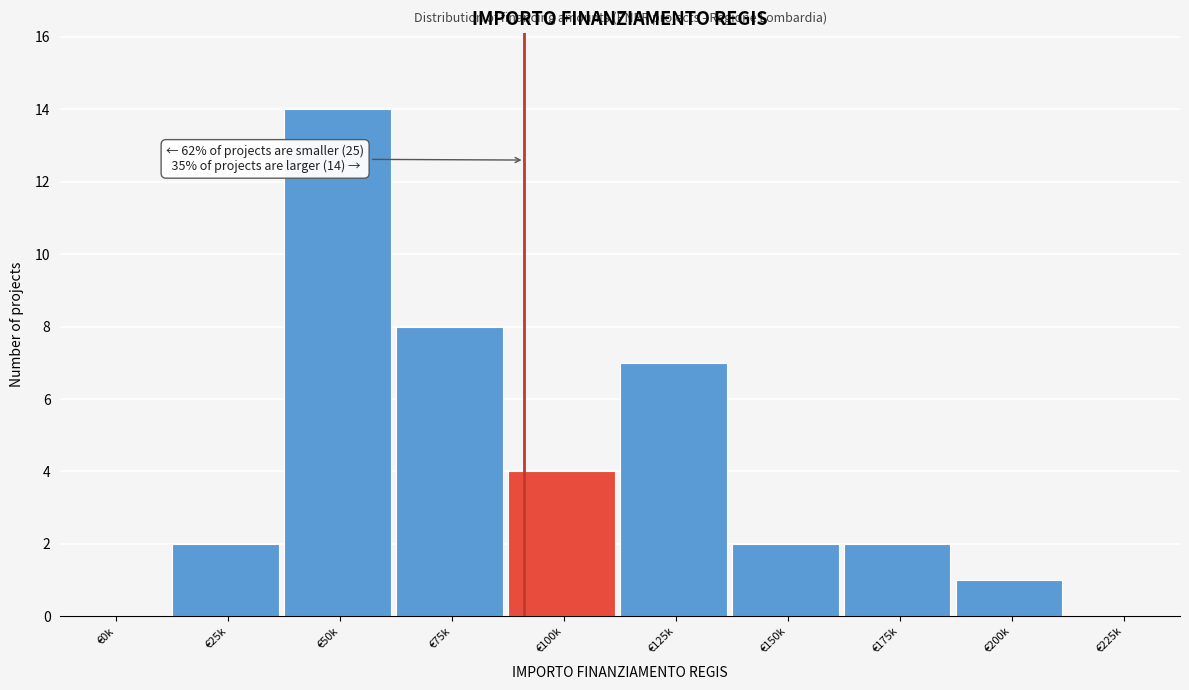

Reading left to right, transcribe all the data shown in this chart.

€0k=0	€25k=2	€50k=14	€75k=8	€100k=4	€125k=7	€150k=2	€175k=2	€200k=1	€225k=0